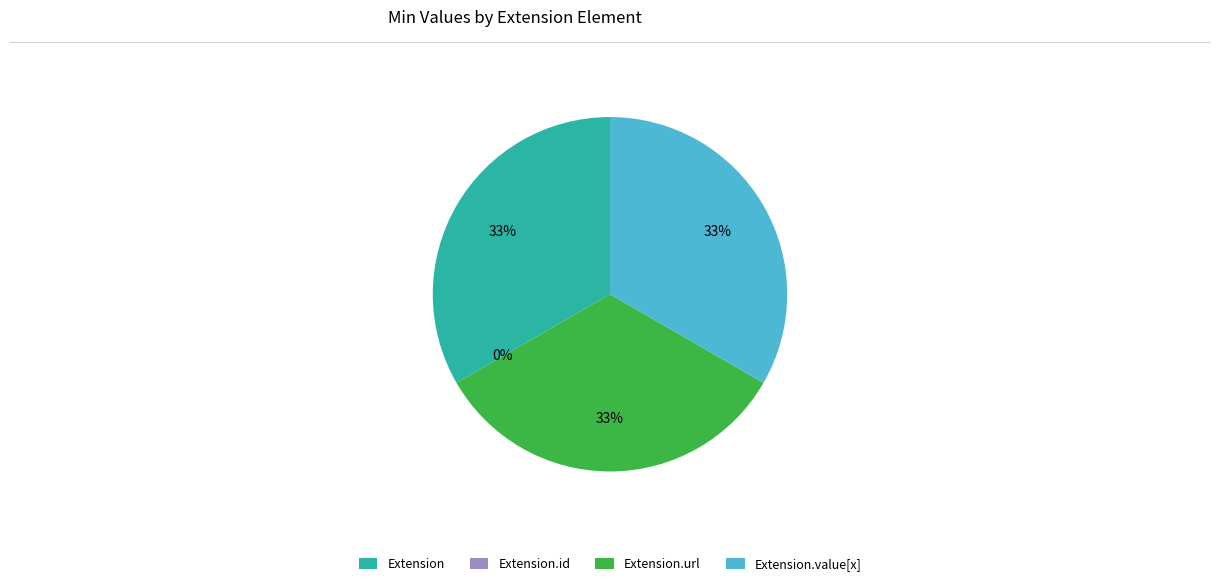

Is there a majority slice in this chart?

No